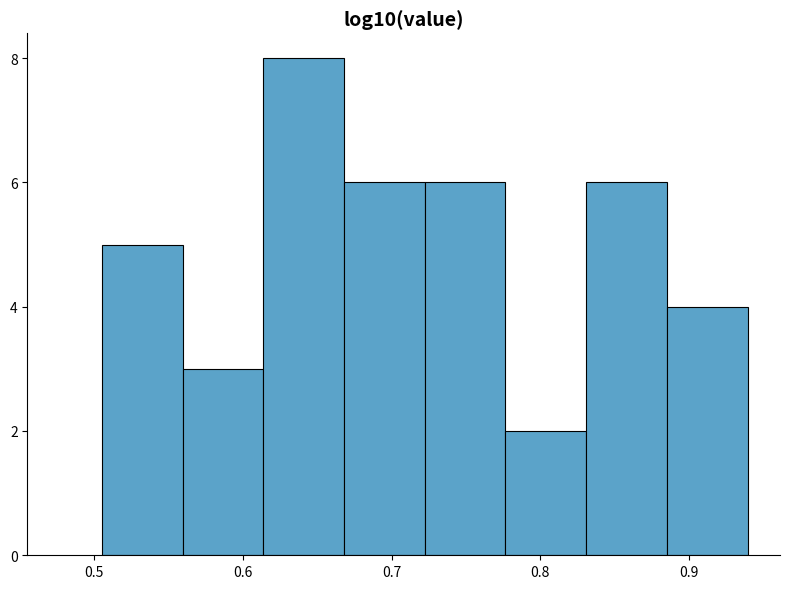

Reading left to right, transcribe this chart: for each bar, give the range it covers on the x-axis and its height. Neither the bar edges nor the heights are printed on the chart, so give them approximately, as read against the axes.

0.51 to 0.56: 5
0.56 to 0.61: 3
0.61 to 0.67: 8
0.67 to 0.72: 6
0.72 to 0.78: 6
0.78 to 0.83: 2
0.83 to 0.89: 6
0.89 to 0.94: 4